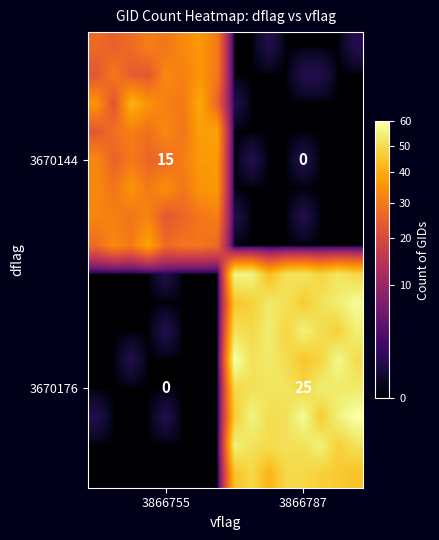

Which has a higher value, 15 or 10?

15